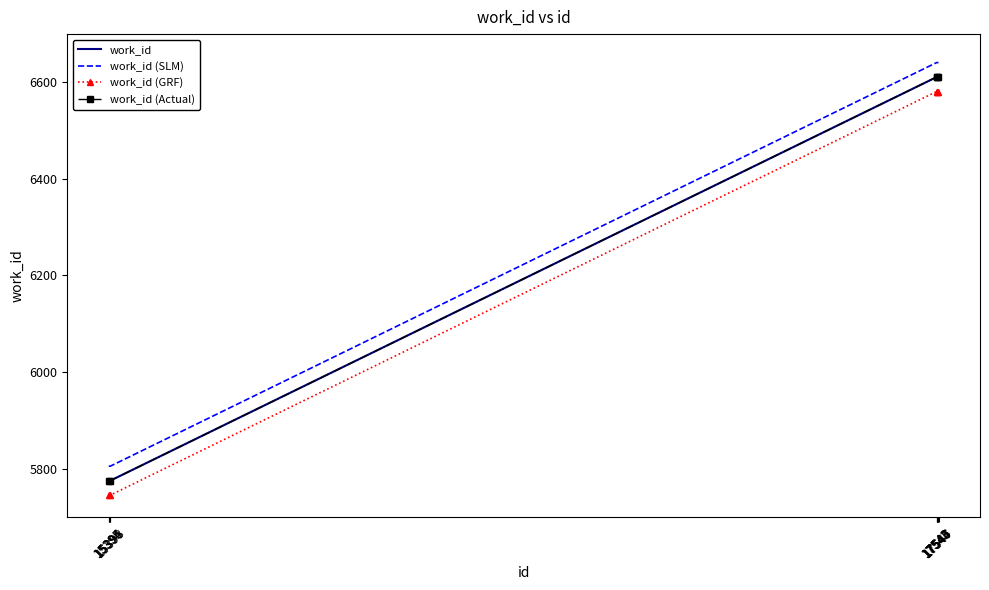

Reading left to right, list all the values displayed in this chart.

work_id: 15394=5775	15395=5775	15396=5775	15398=5775	17542=6611	17543=6611	17544=6611	17545=6611	17546=6611	17547=6611
work_id (SLM): 15394=5805	15395=5805	15396=5805	15398=5805	17542=6641	17543=6641	17544=6641	17545=6641	17546=6641	17547=6641
work_id (GRF): 15394=5745	15395=5745	15396=5745	15398=5745	17542=6581	17543=6581	17544=6581	17545=6581	17546=6581	17547=6581
work_id (Actual): 15394=5775	15395=5775	15396=5775	15398=5775	17542=6611	17543=6611	17544=6611	17545=6611	17546=6611	17547=6611